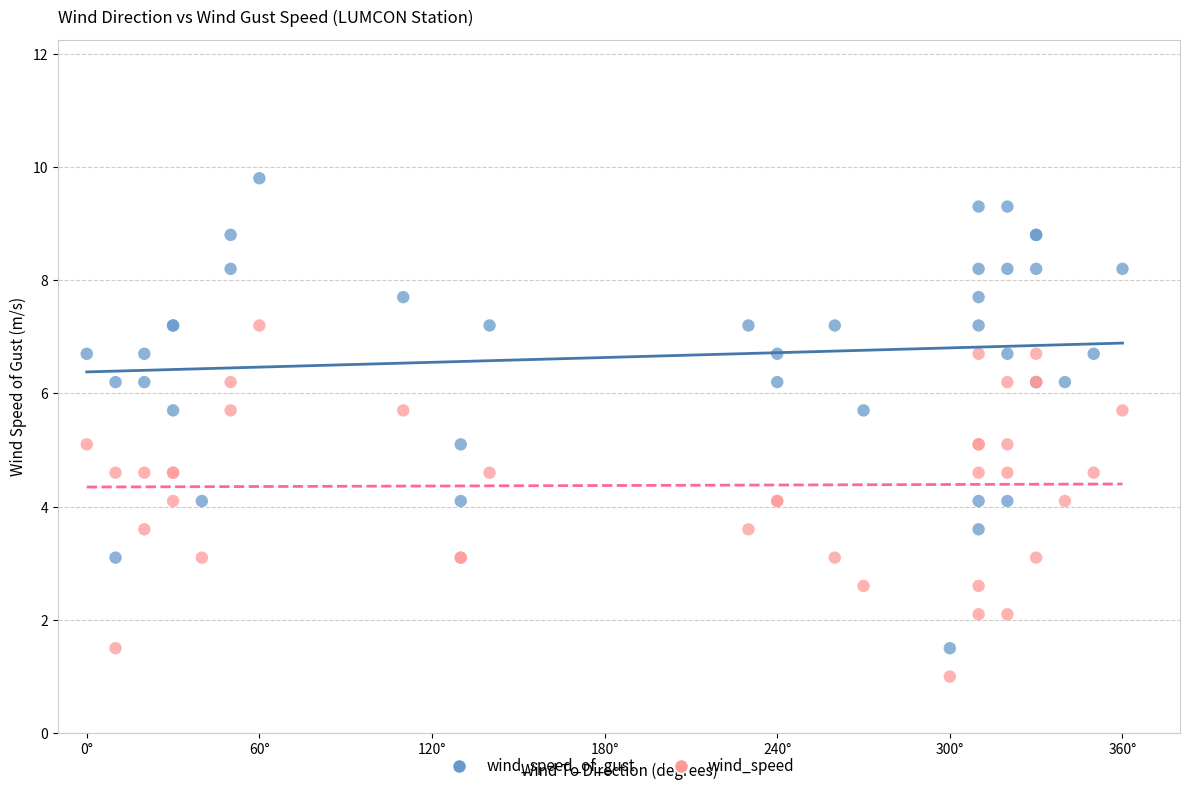

What is the X range (max minus min) for the scatter plot?

360.0